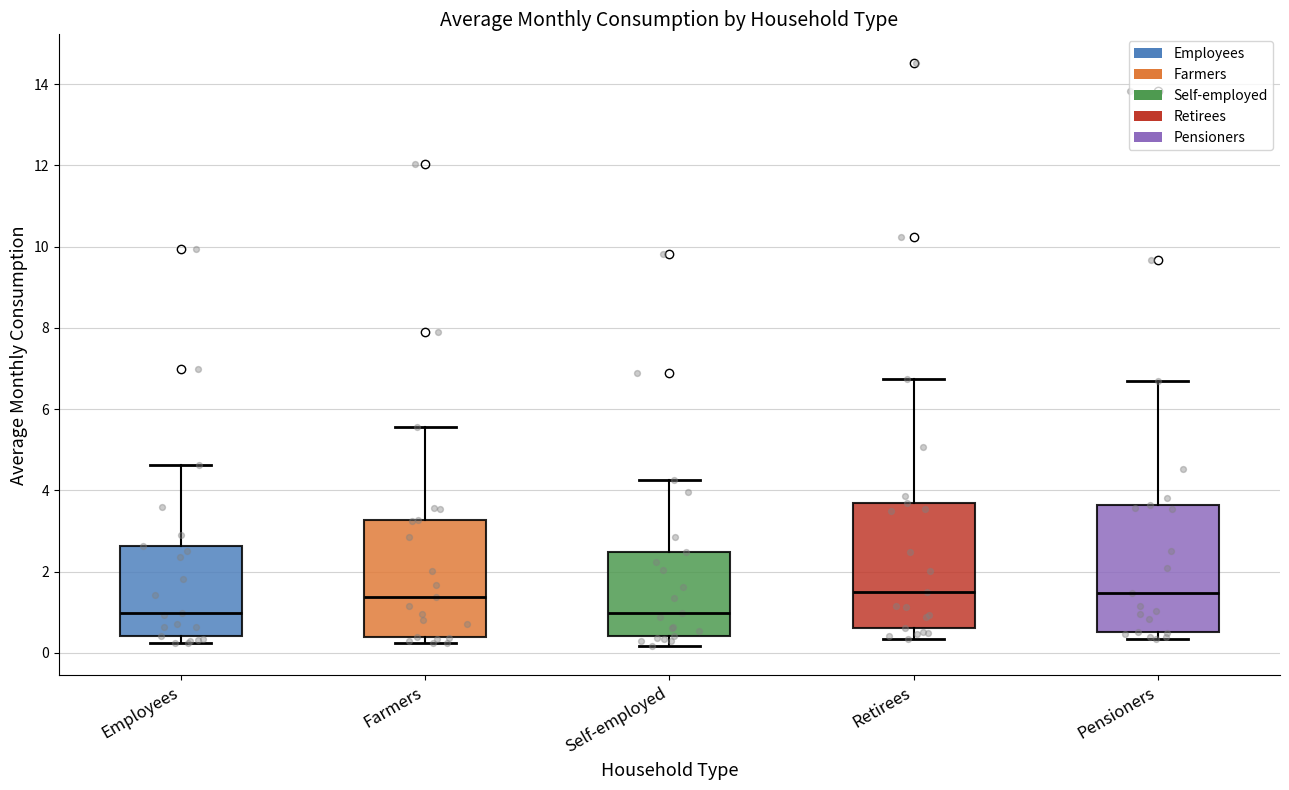

Where does the median line of the box for Employees sit on the y-axis? The values are not printed on the chart, so give them approximately, as read against the axis.

1.0